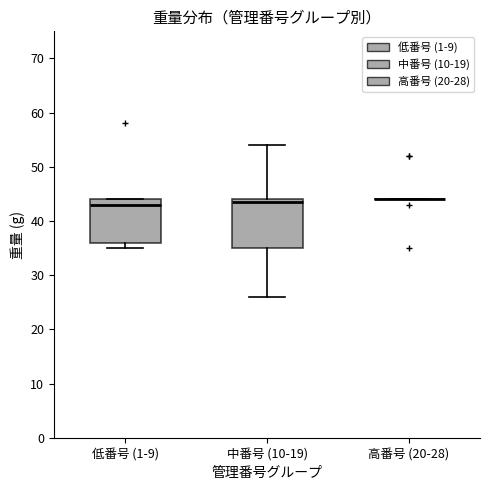

Where is the upper edge of the box for 低番号 (1-9) on the y-axis? The values are not printed on the chart, so give them approximately, as read against the axis.

44